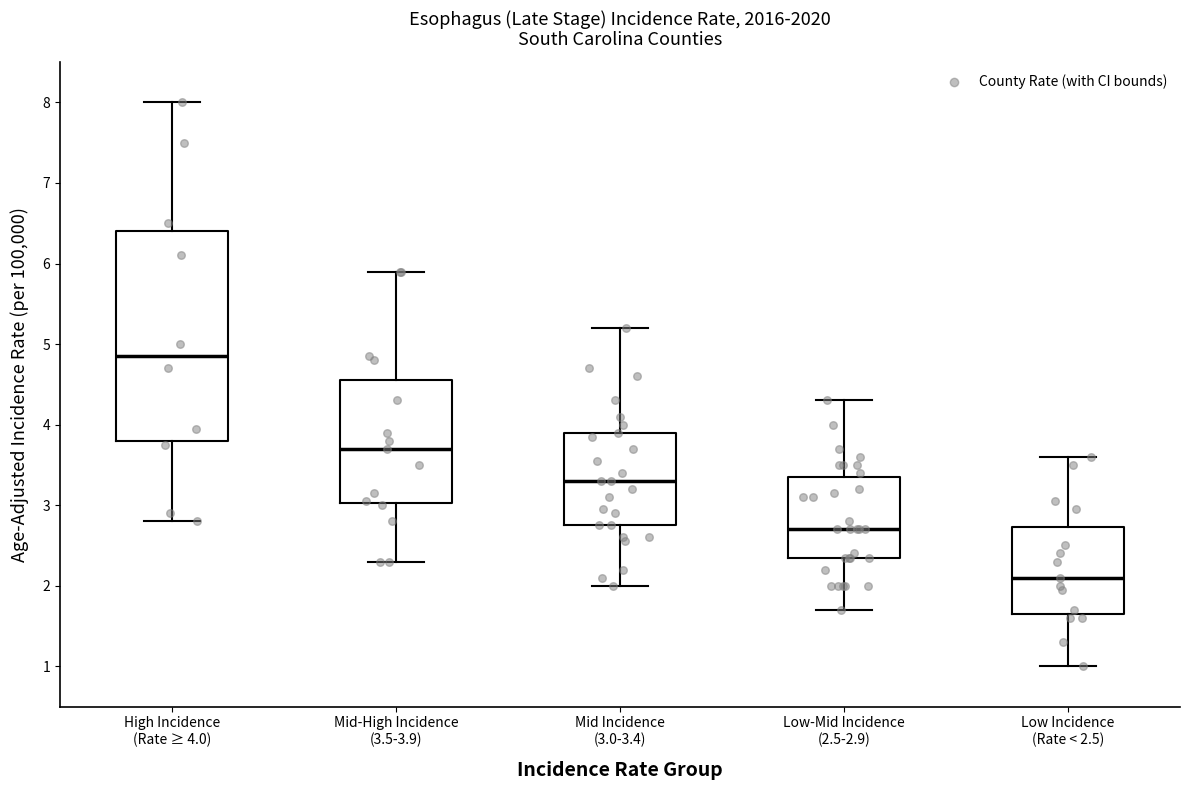

Where does the upper whisker of the box for High Incidence (Rate ≥ 4.0) end on the y-axis? The values are not printed on the chart, so give them approximately, as read against the axis.

8.0